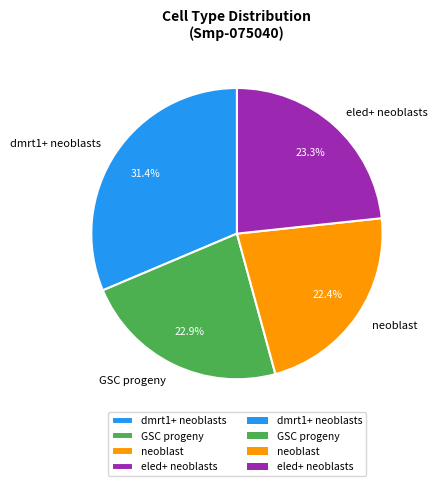

To the nearest percent, what is the difference between the GSC progeny and dmrt1+ neoblasts slice percentages?

8%